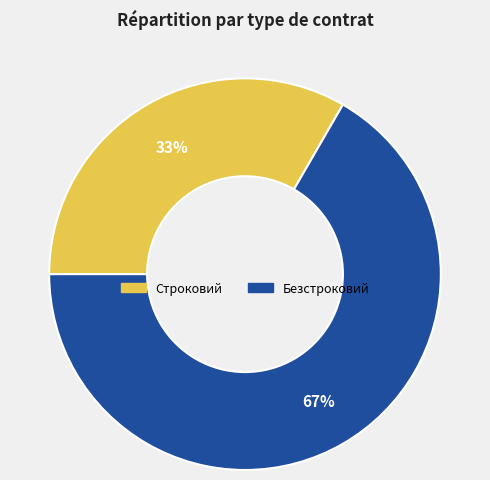

How many slices are in this pie chart?

2